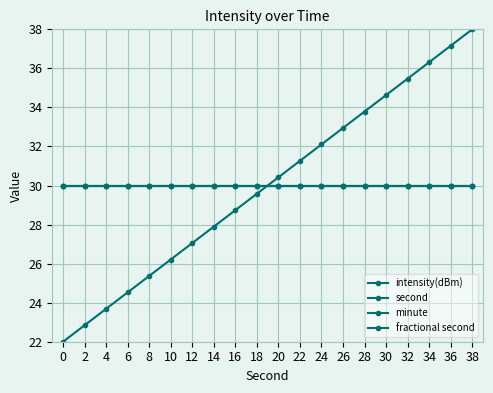

True or false: intensity(dBm) has more than 2 points higher than both neighbors.

False